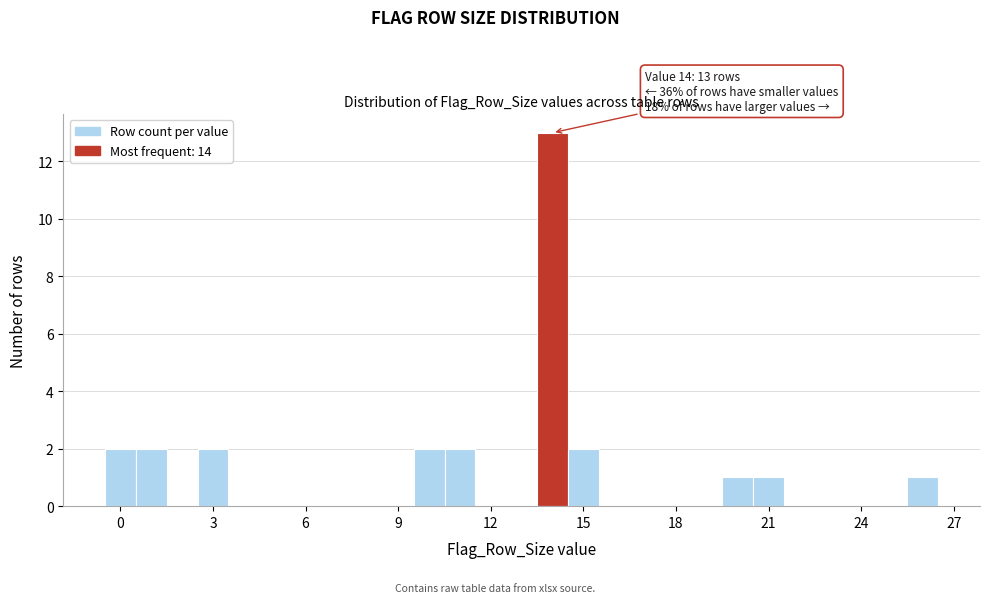

Read against the x-axis, roughly where is the centre of the tallest bar?

14.0